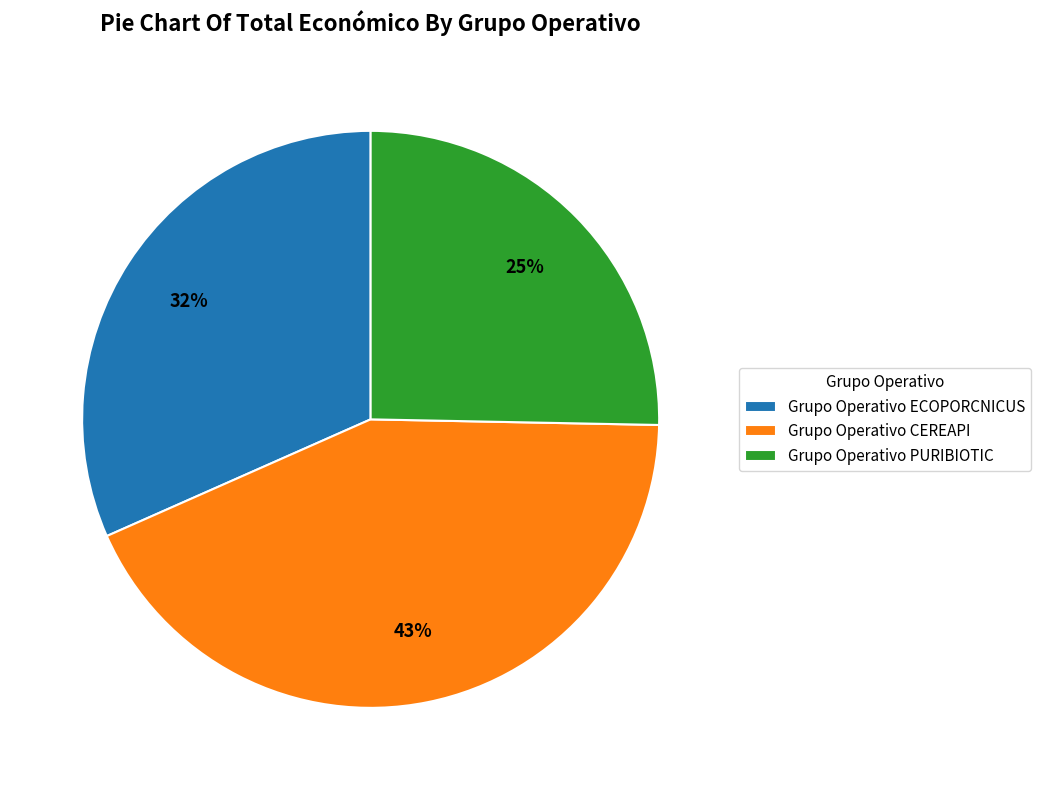

Is it true that Grupo Operativo ECOPORCNICUS is 32% of the pie?

True